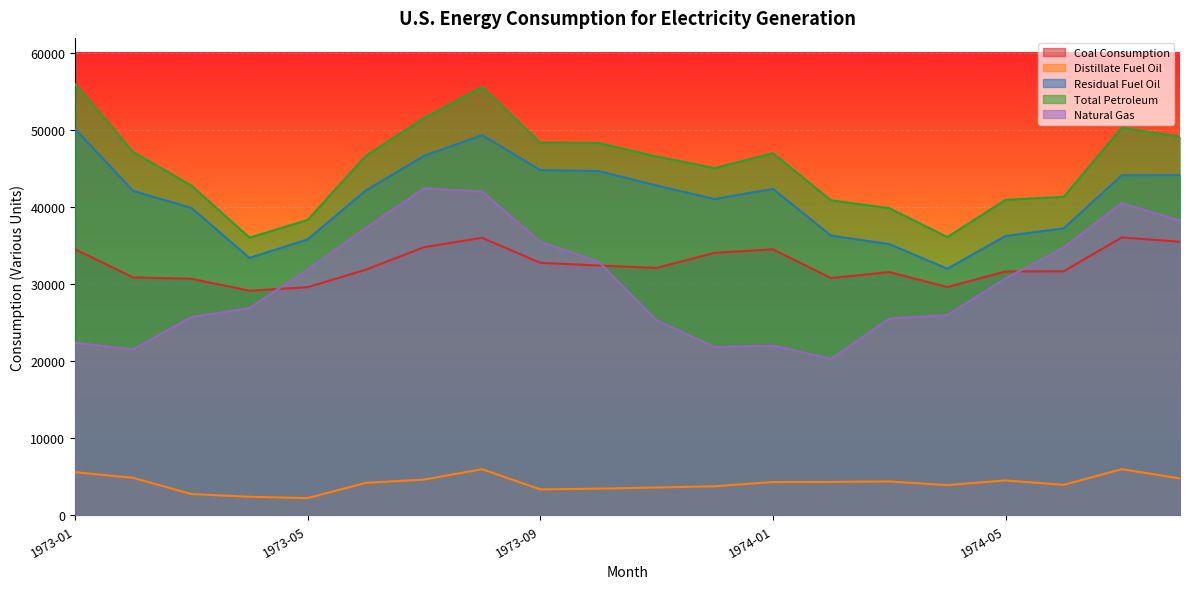

How many data points in Total Petroleum are less than 46687?

10